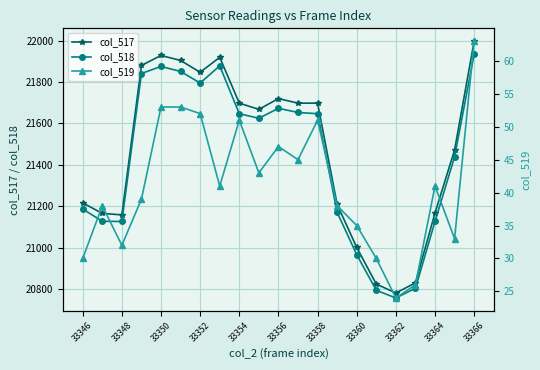

True or false: col_518 has more than 2 points higher than both neighbors.

True